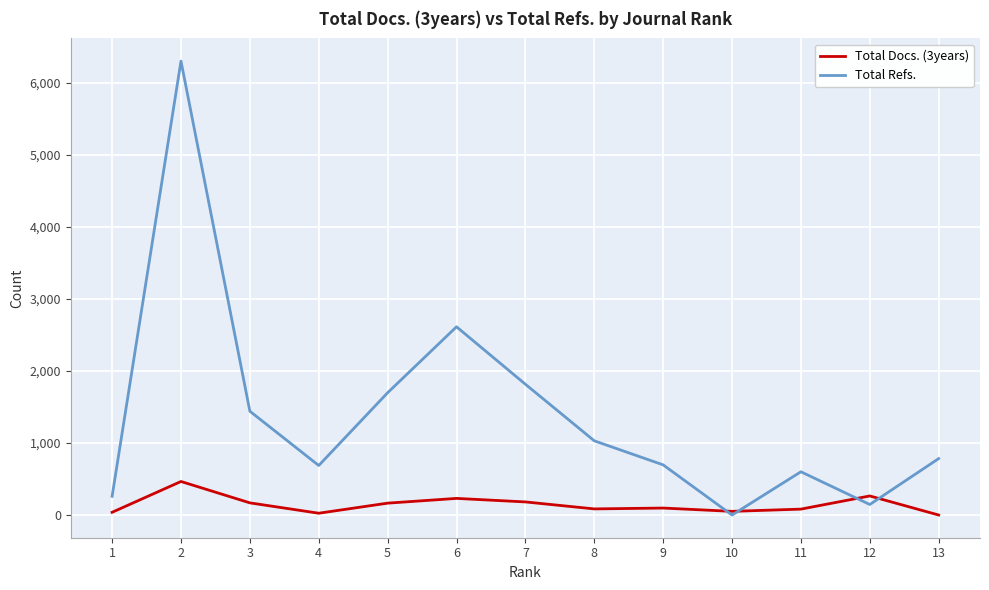

At which category is the sum across all series the highest?

2